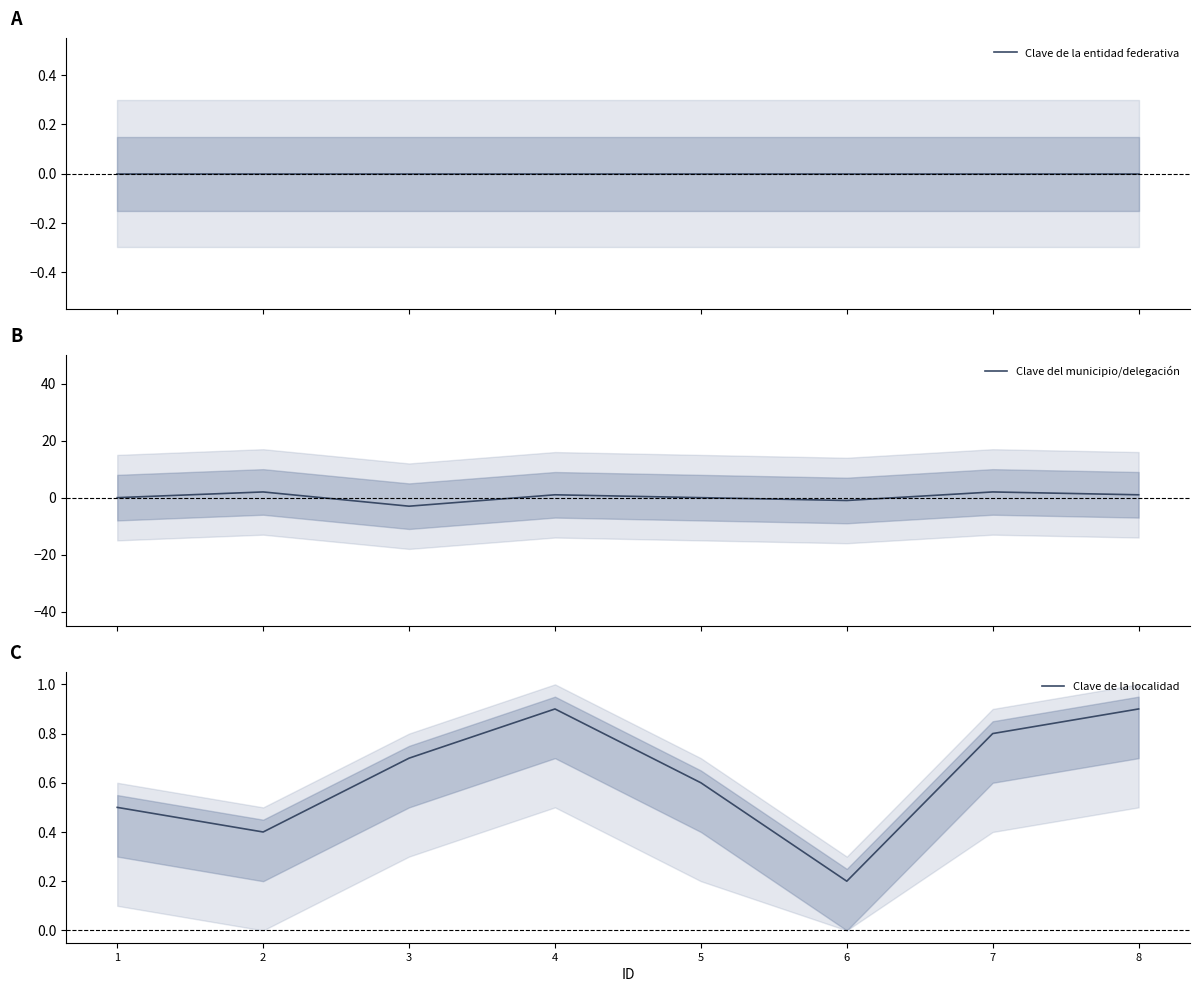

List the series in order of their overall mean, highest first.

Clave de la localidad, Clave del municipio/delegación, Clave de la entidad federativa